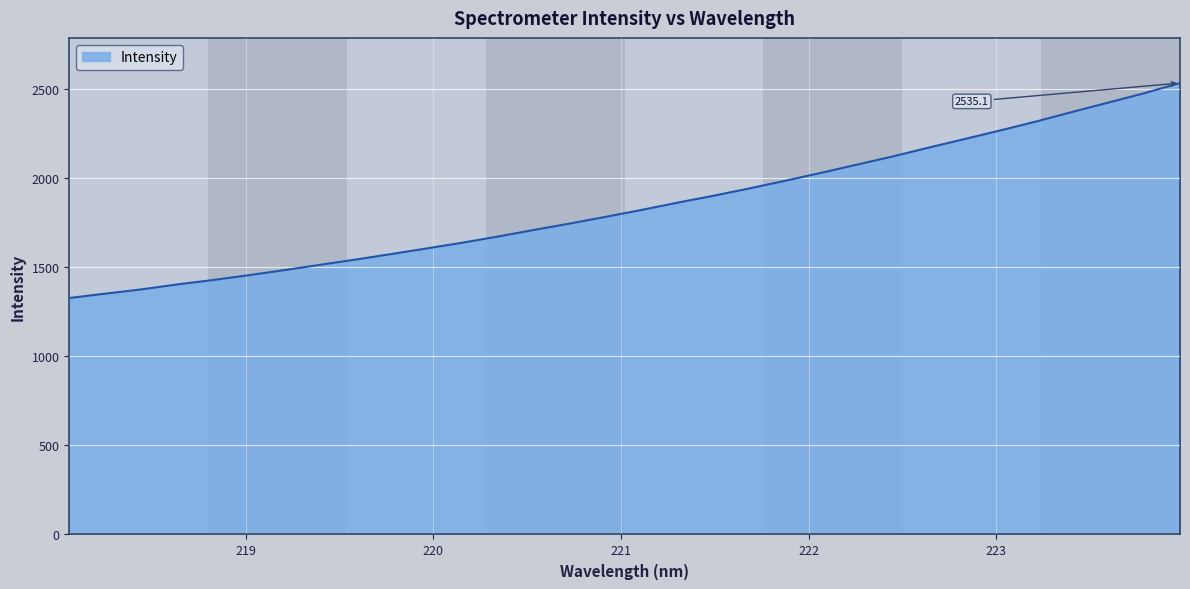

What is the smallest value displayed?

1327.9